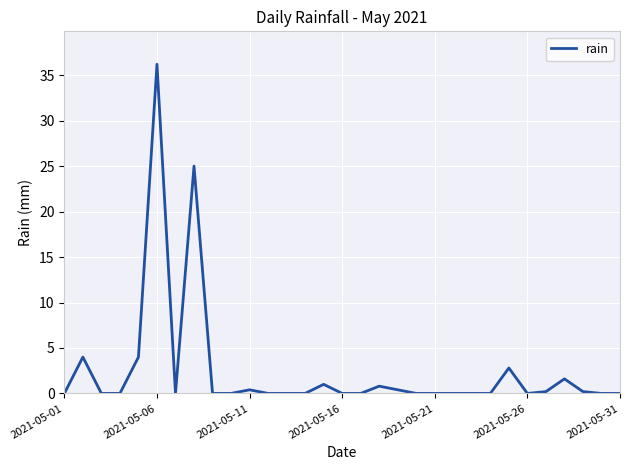

What is the difference between the maximum and minimum values?

36.2